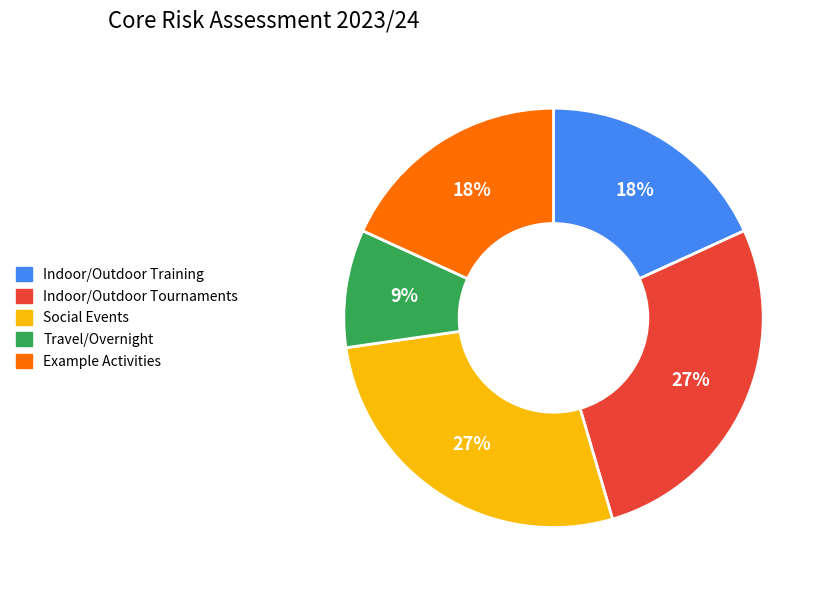

How many segments does this pie chart have?

5